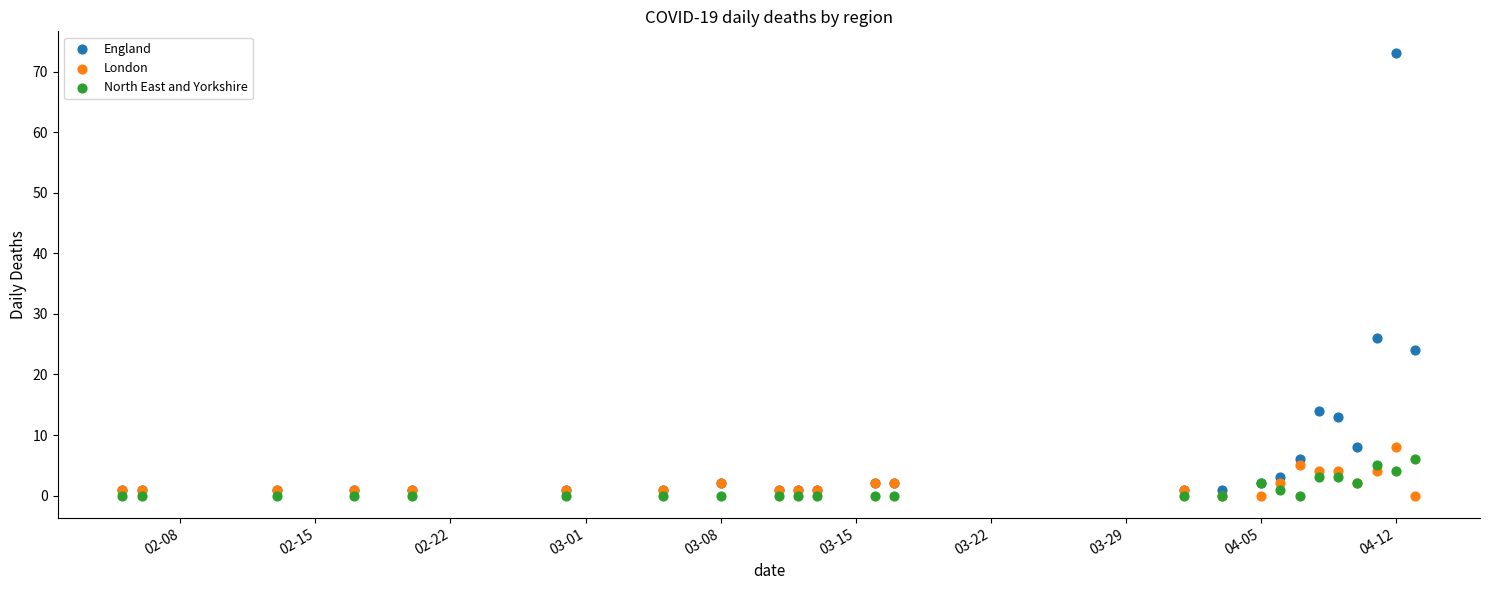

In the England series, what Y value is closest to 37?

26